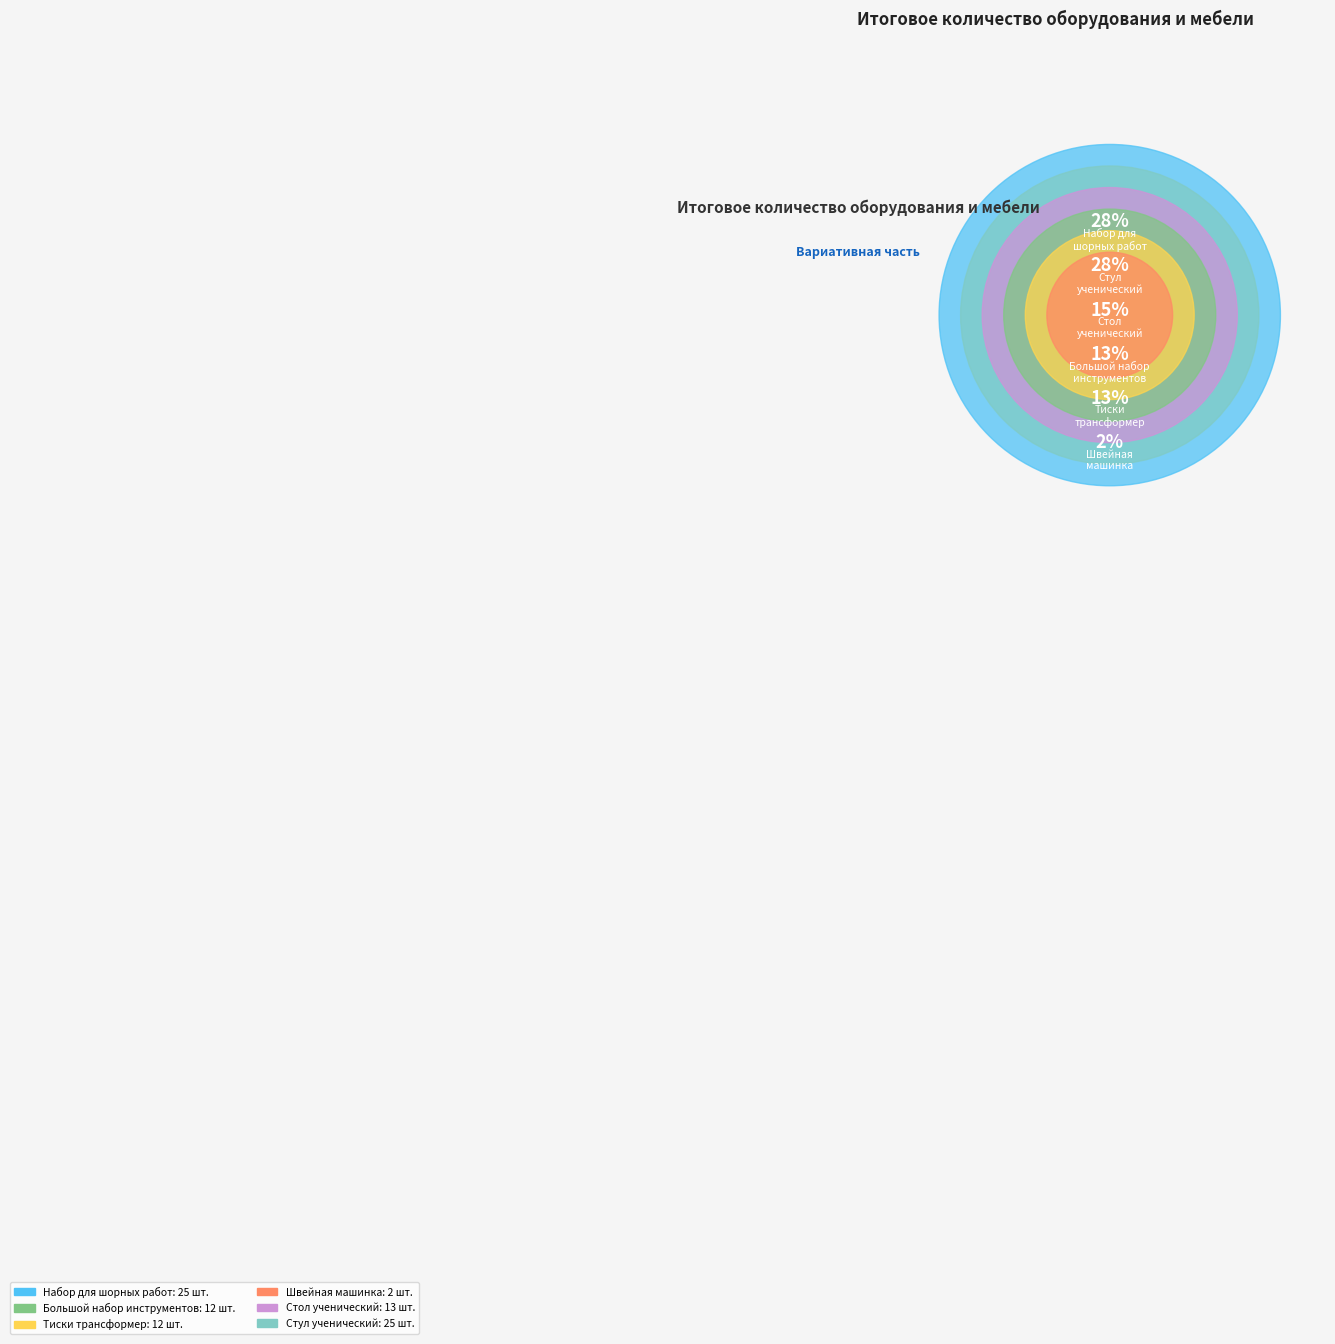

True or false: Стул
ученический accounts for 17% of the total.

False